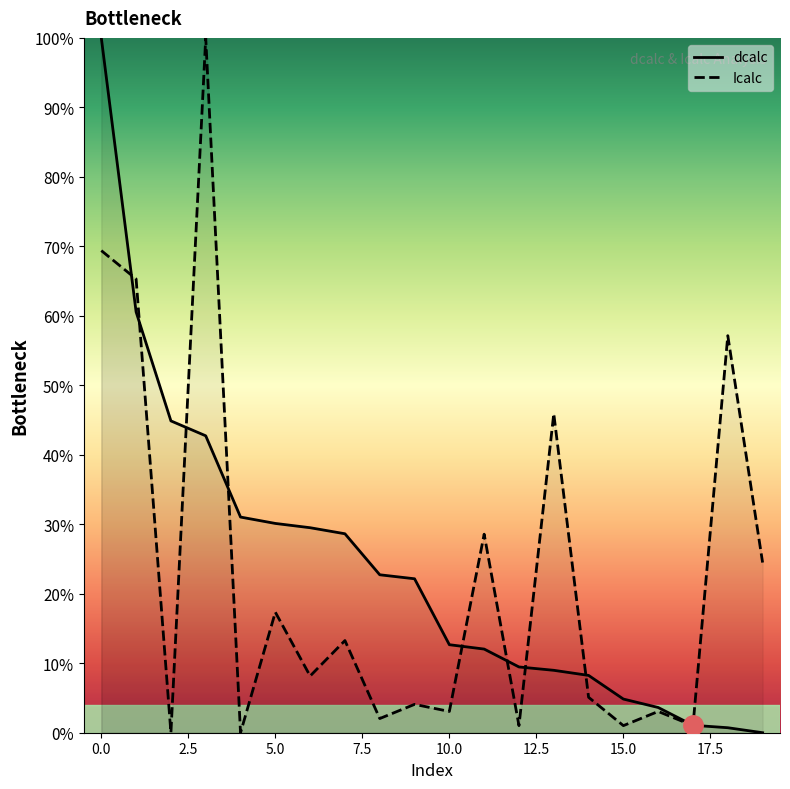

How many data points does each series have?

20